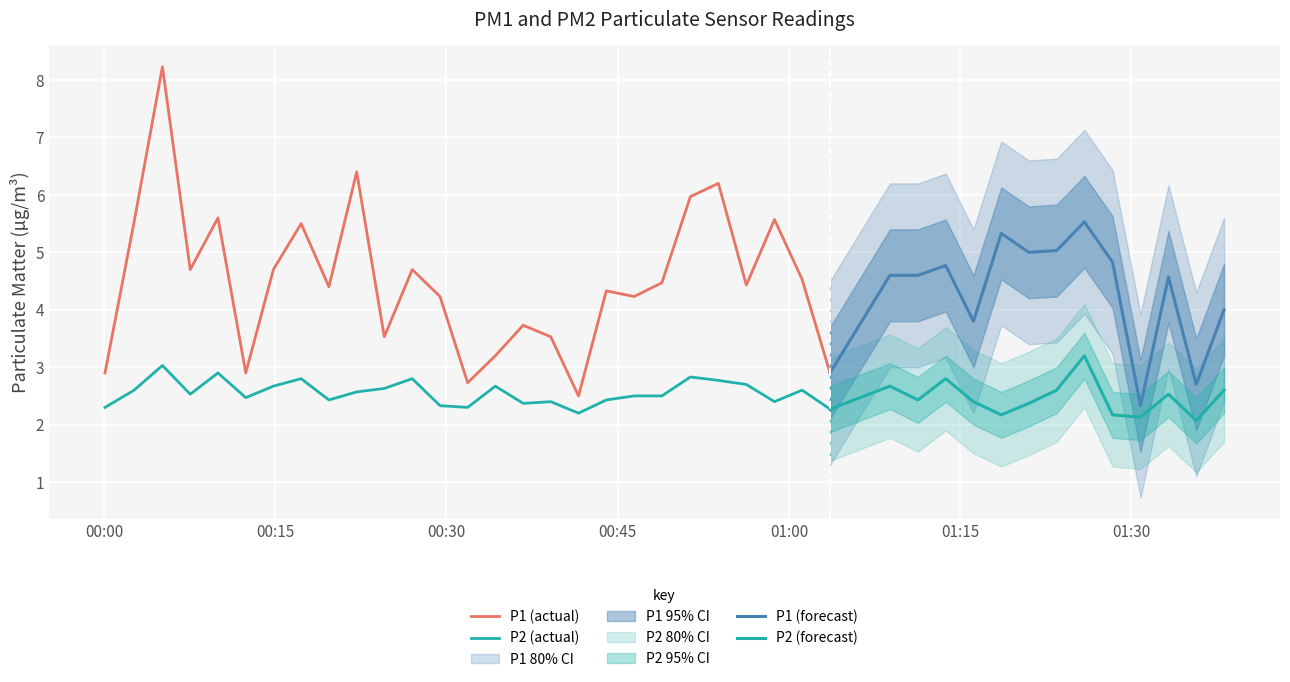

What is the label of the 22nd point from the right?

2023-08-01T00:44:00